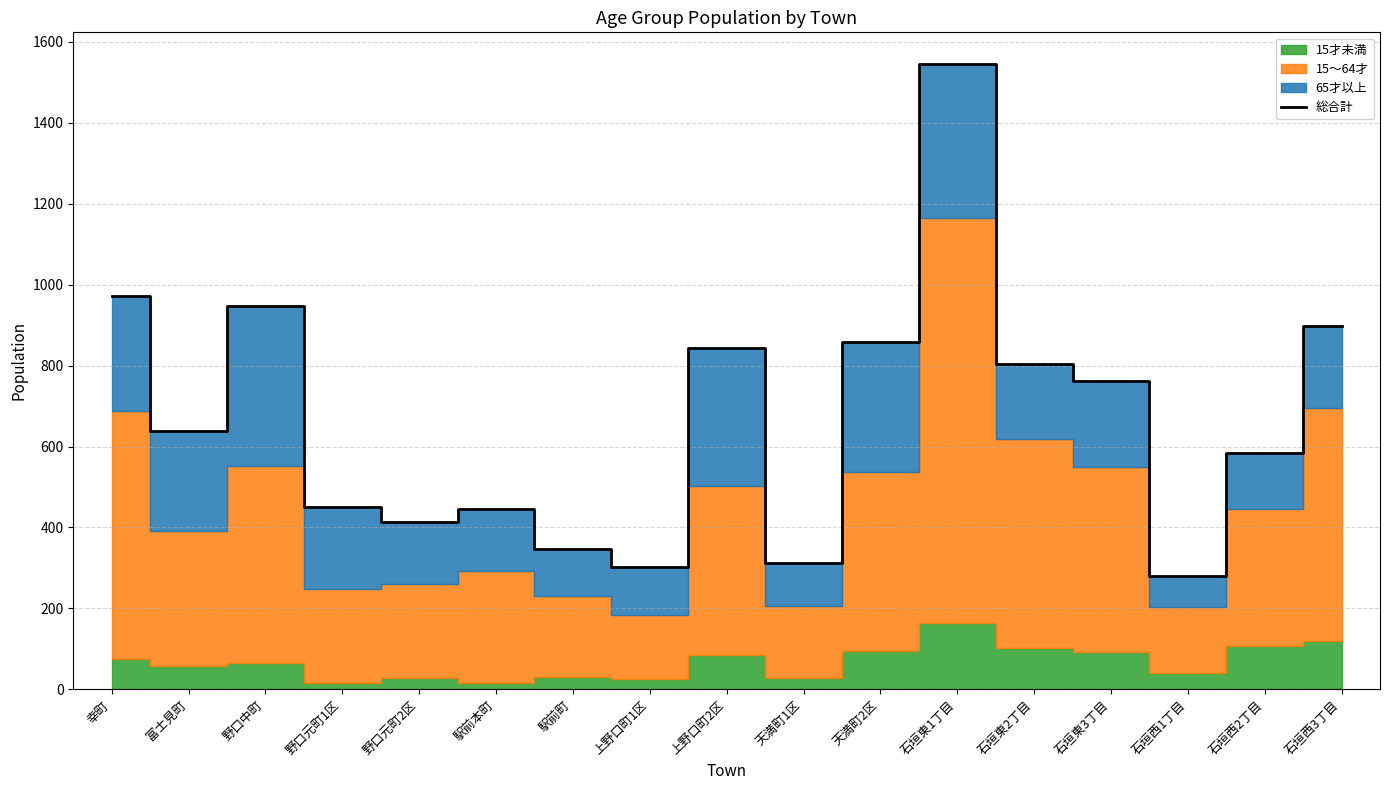

How many data points does each series have?

17